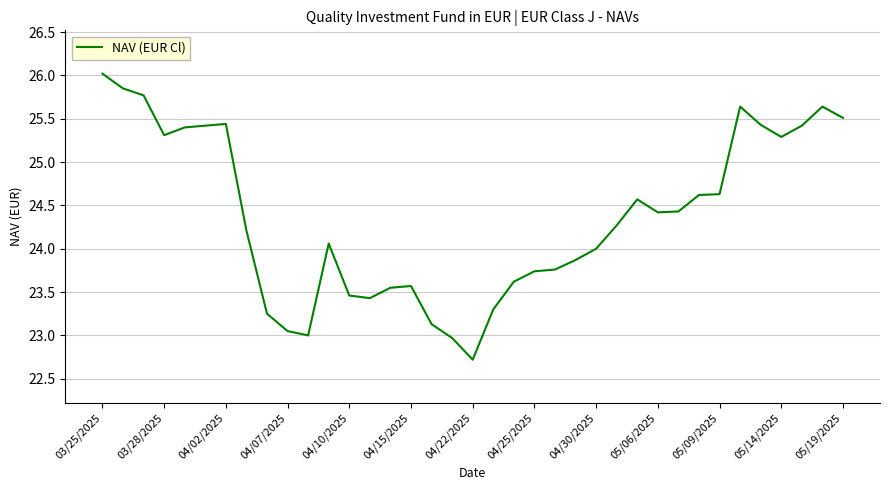

What is the maximum value shown in the chart?

26.0